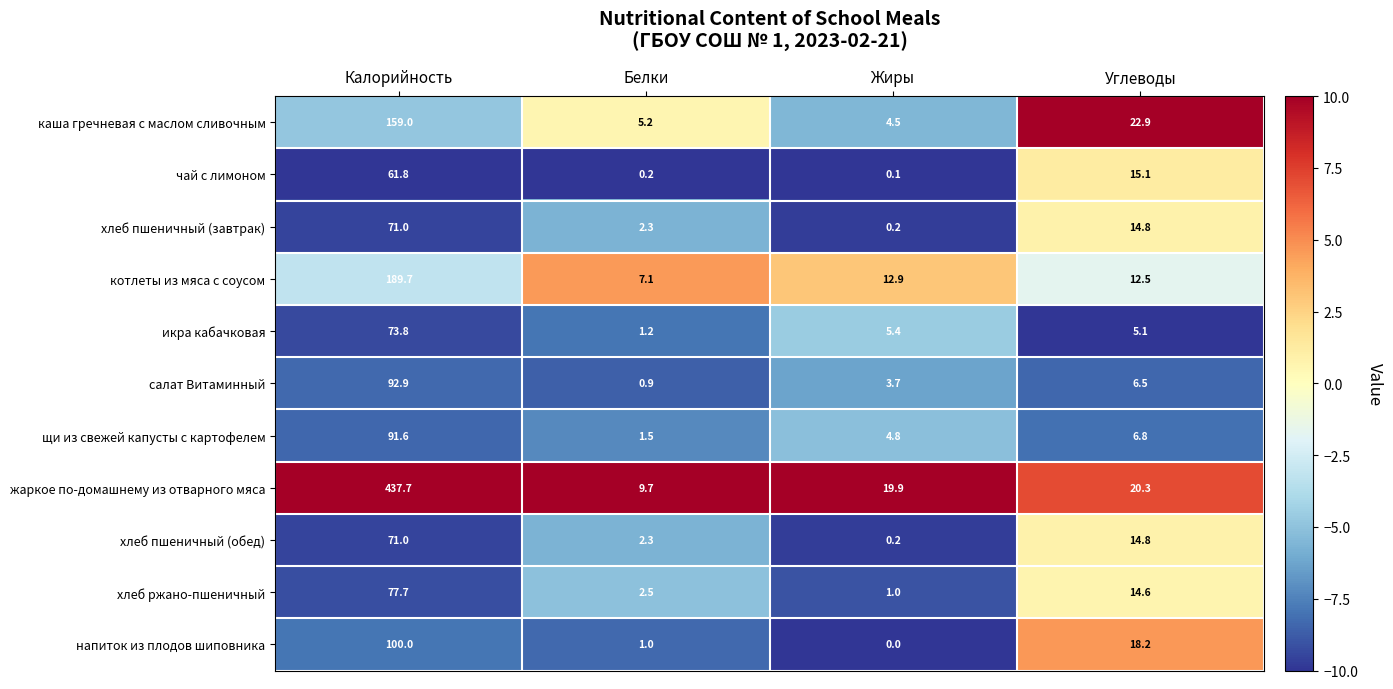

How many distinct data groups are displayed?

11